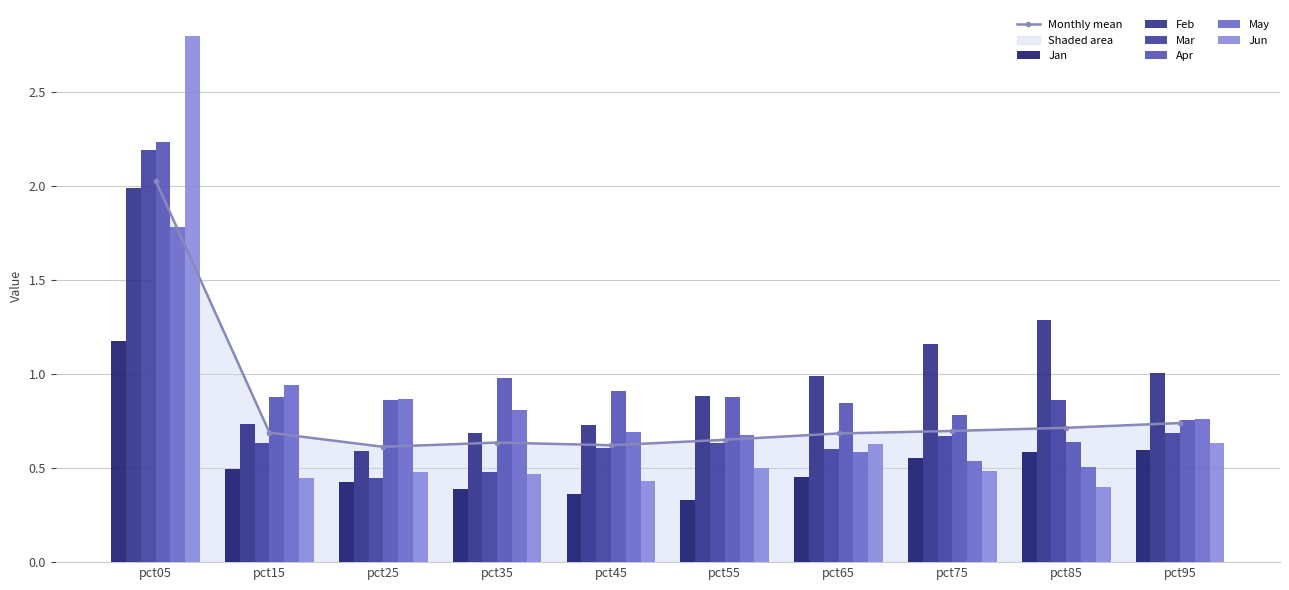

Which category has the highest value in the Apr series?

pct05